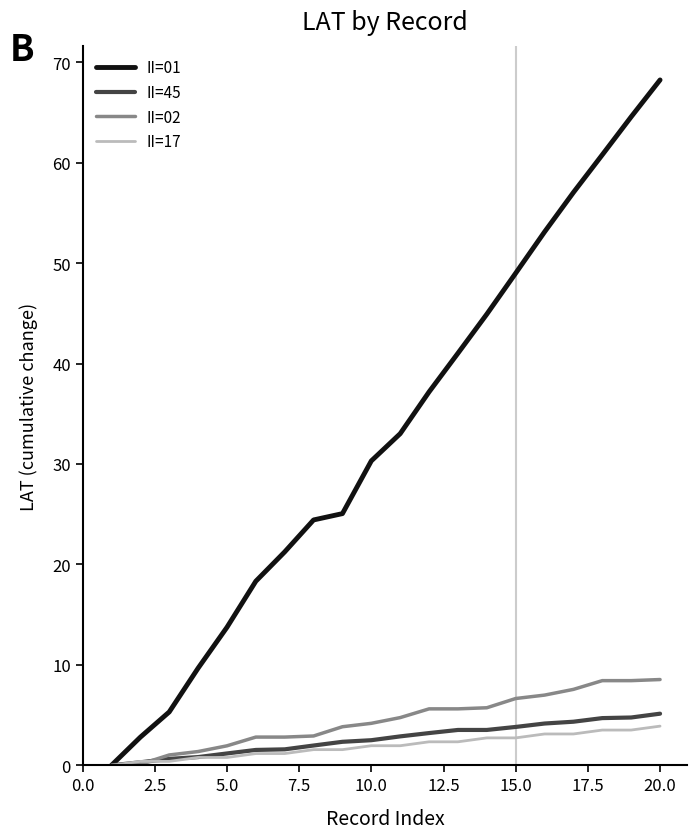

After their last crossing, which series has the higher values: II=45 or II=02?

II=02